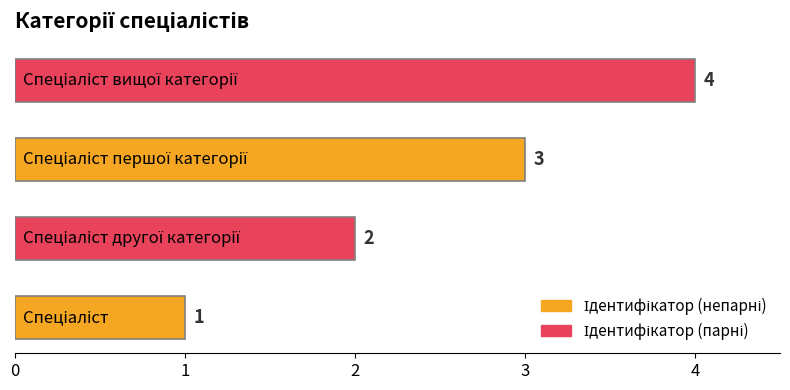

How many values are between 2 and 4?

3